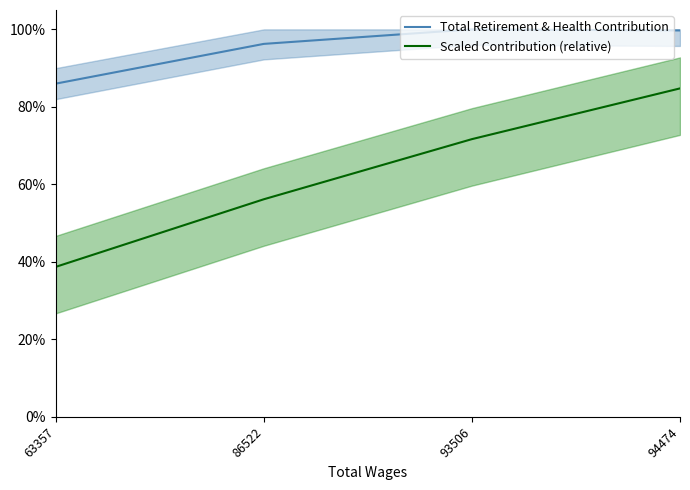

Rank the categories by Total Retirement & Health Contribution value from lowest to highest.

63357, 86522, 94474, 93506